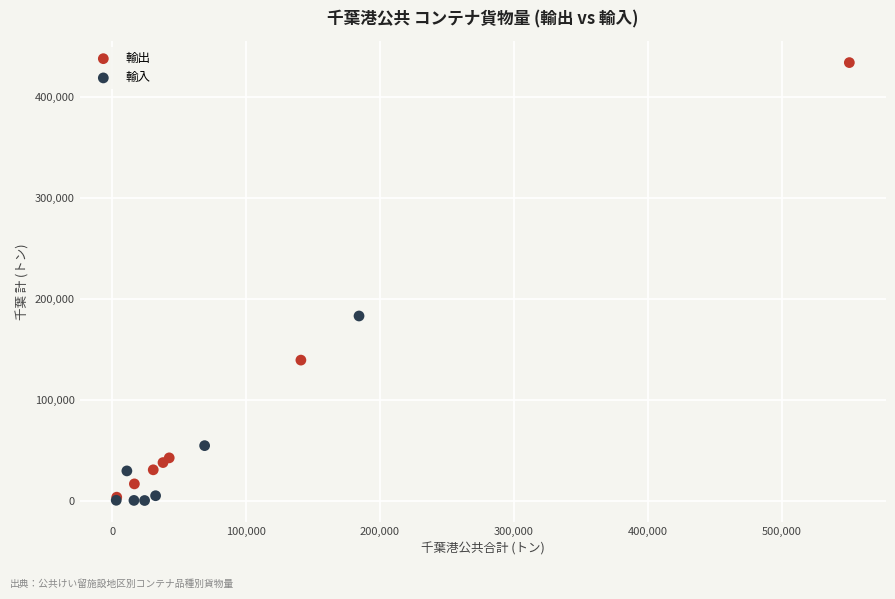

Which series has the largest Y range (max minus min)?

輸出